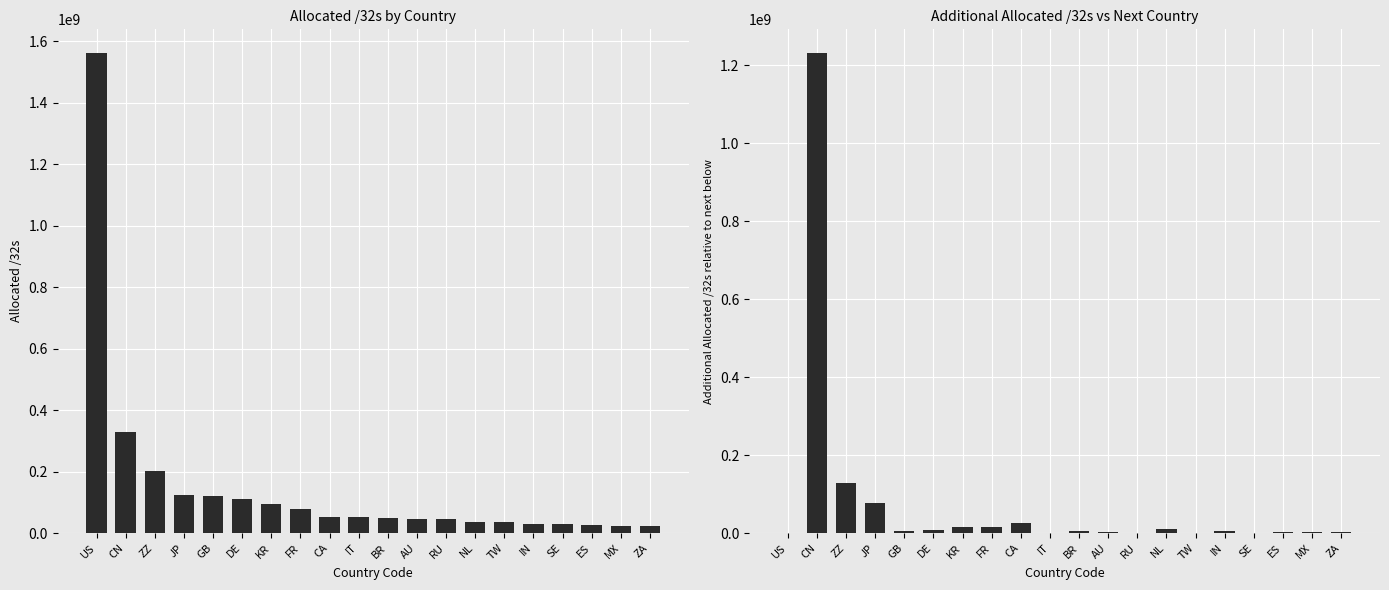

Rank the categories by Diff vs Previous value from highest to lowest.

CN, ZZ, JP, CA, KR, FR, NL, DE, IN, BR, GB, MX, AU, ES, ZA, SE, TW, IT, RU, US